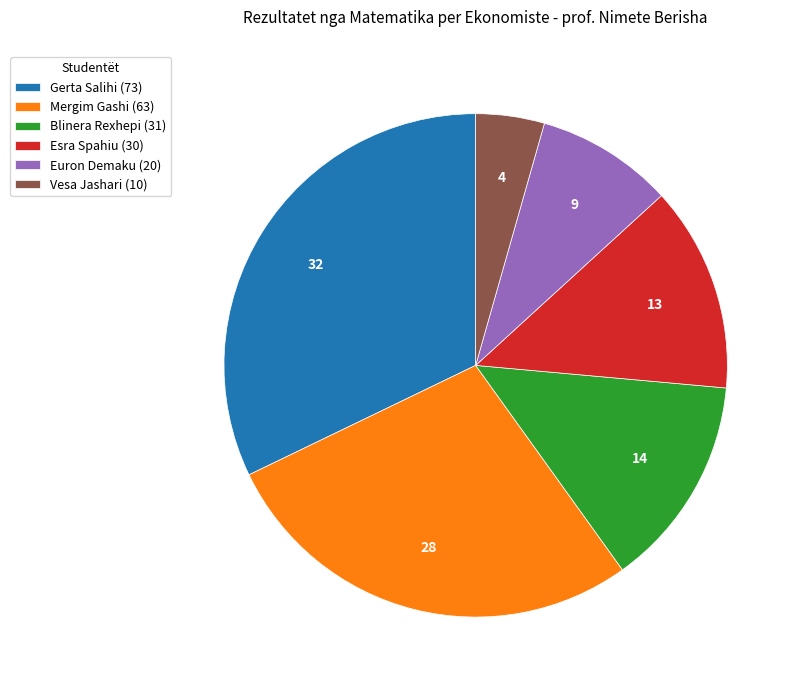

Combined, do Euron Demaku (20) and Mergim Gashi (63) account for over 50%?

No